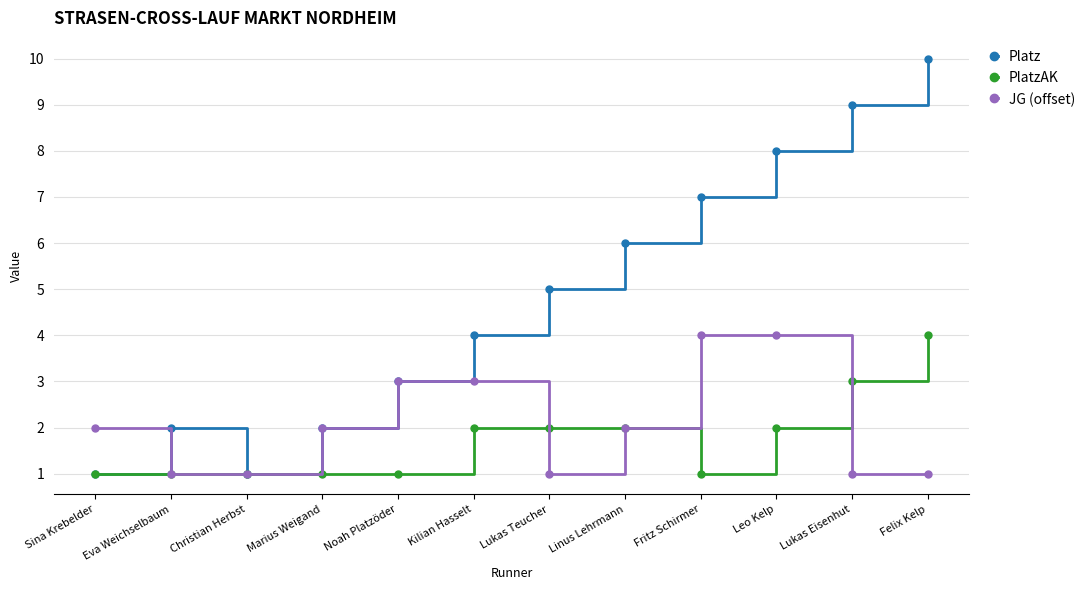

What is the difference between the second highest and second lowest values in the Platz series?

8